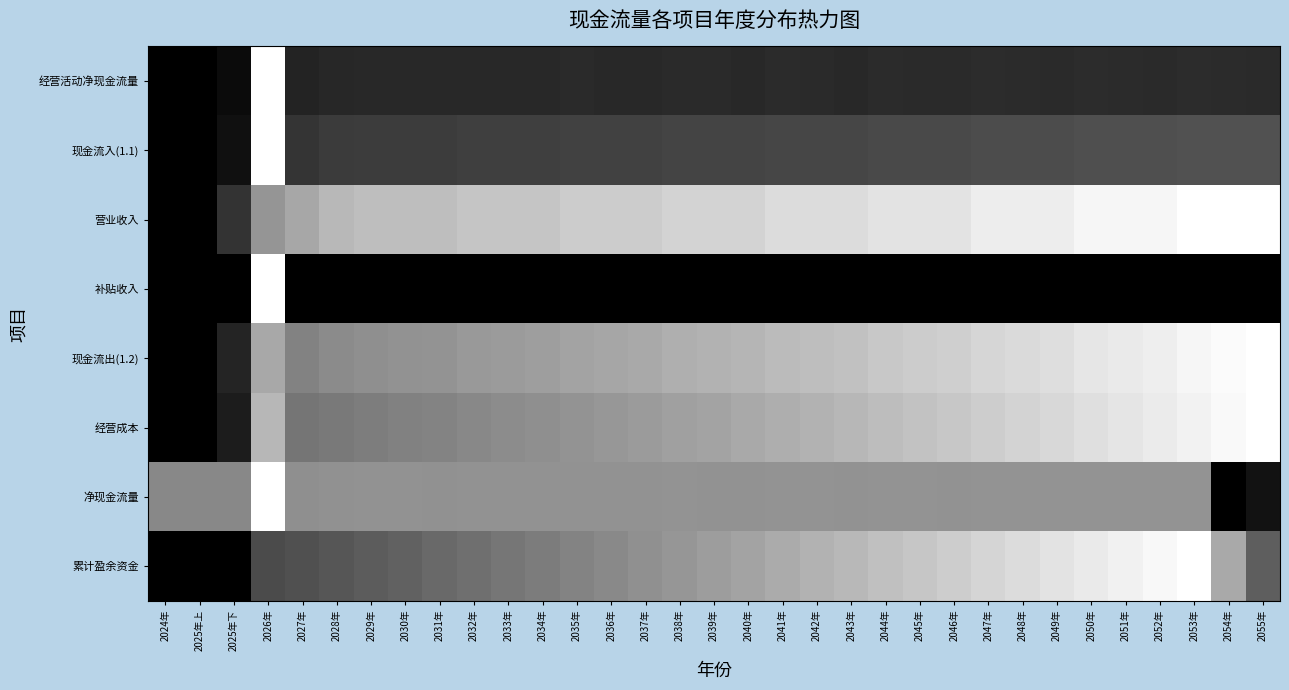

Which has a higher value, 2053年 or 2044年?

2053年